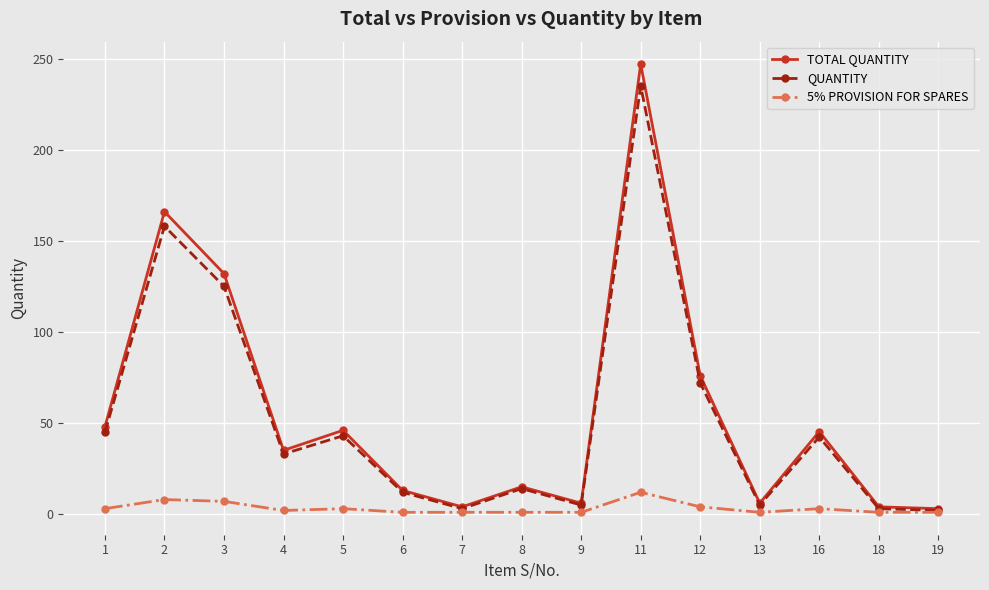

How many lines are shown in the chart?

3